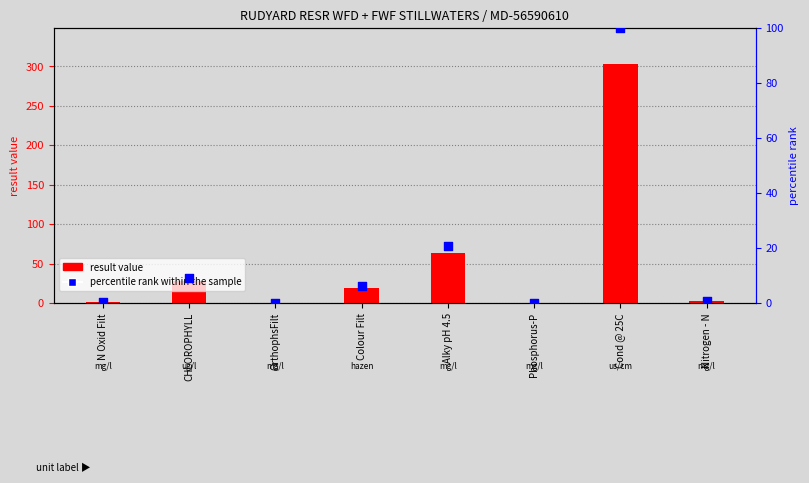

Which series has the largest Y range (max minus min)?

result value